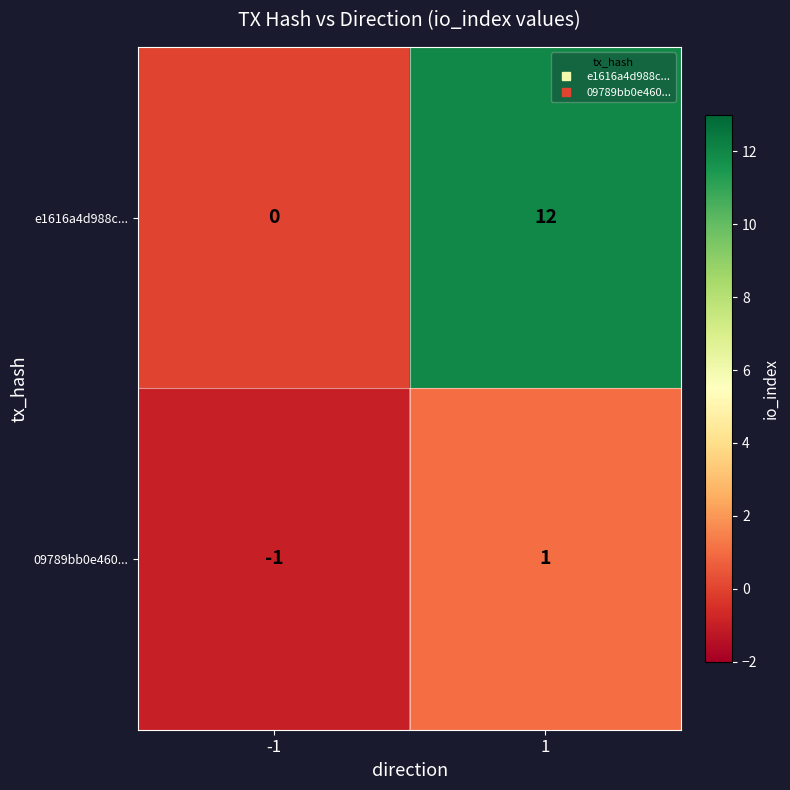

At which category does the chart reach its minimum across all series?

-1